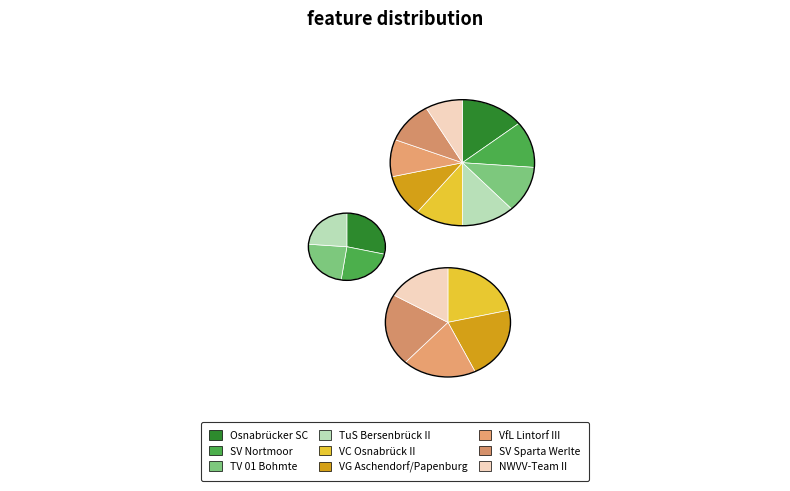

To the nearest percent, what is the combined percentage of SV Sparta Werlte and VfL Lintorf III?

20%